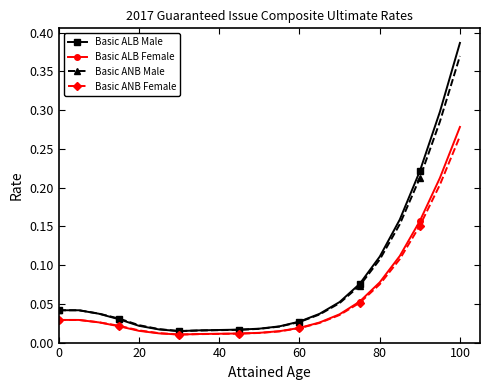

What is the sum of all Basic ALB Female values?

1.2